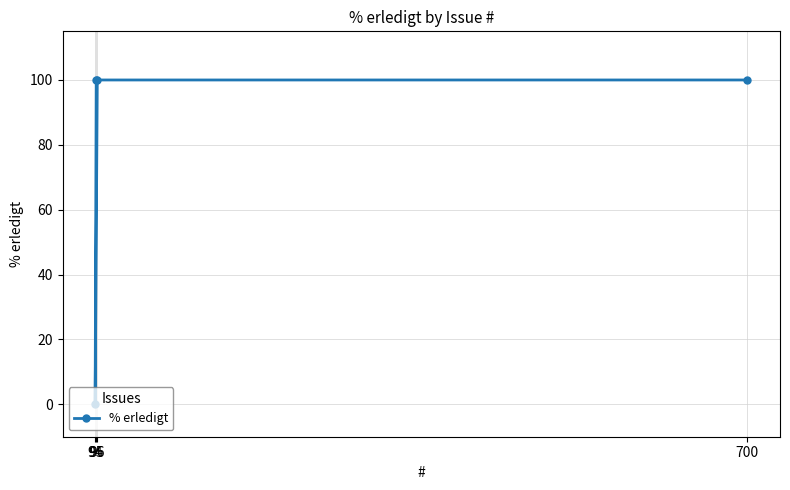

Reading left to right, what are all the values shown in this chart?

94=0	95=100	96=100	700=100